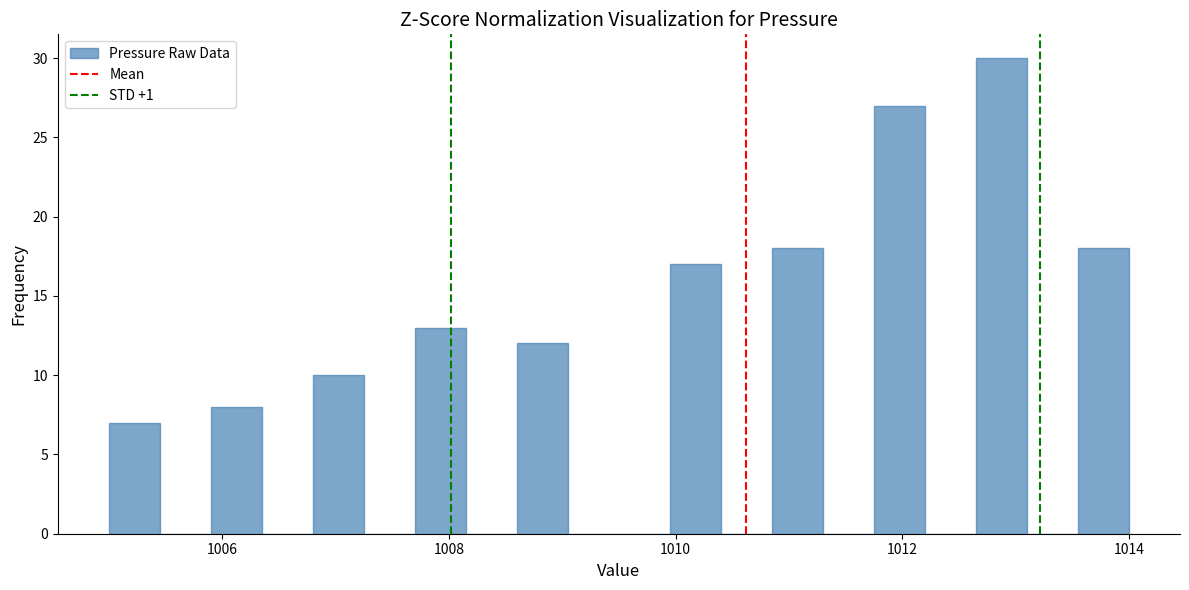

Read against the x-axis, roughly where is the centre of the tallest bar?

1012.8